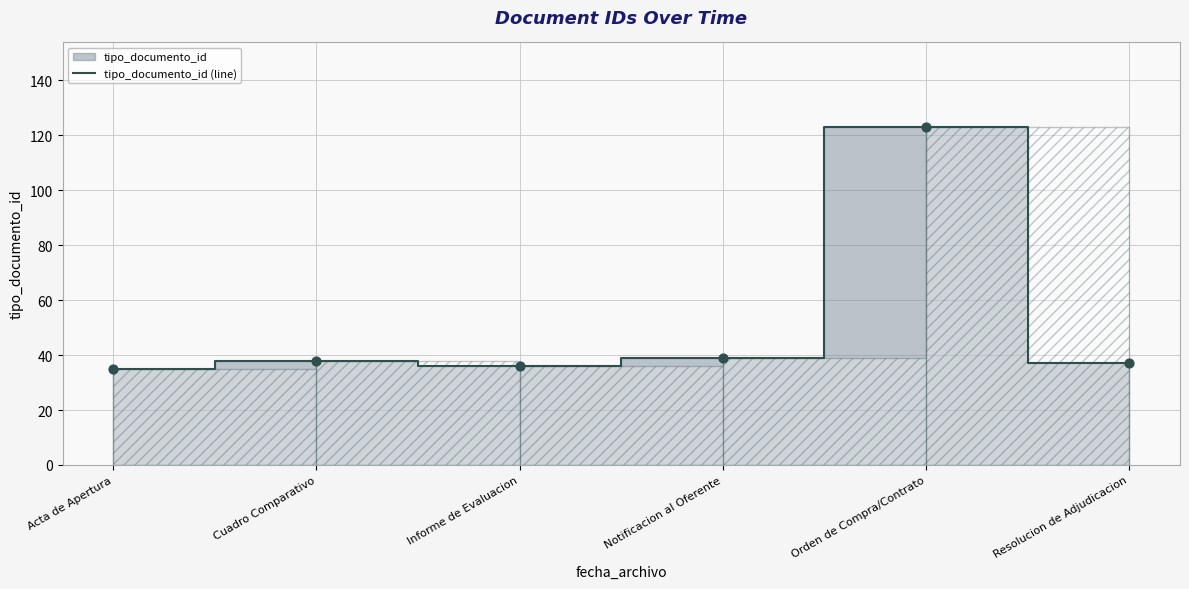

Approximately how many times larger is the value at Acta de Apertura compared to Resolucion de Adjudicacion?

0.9